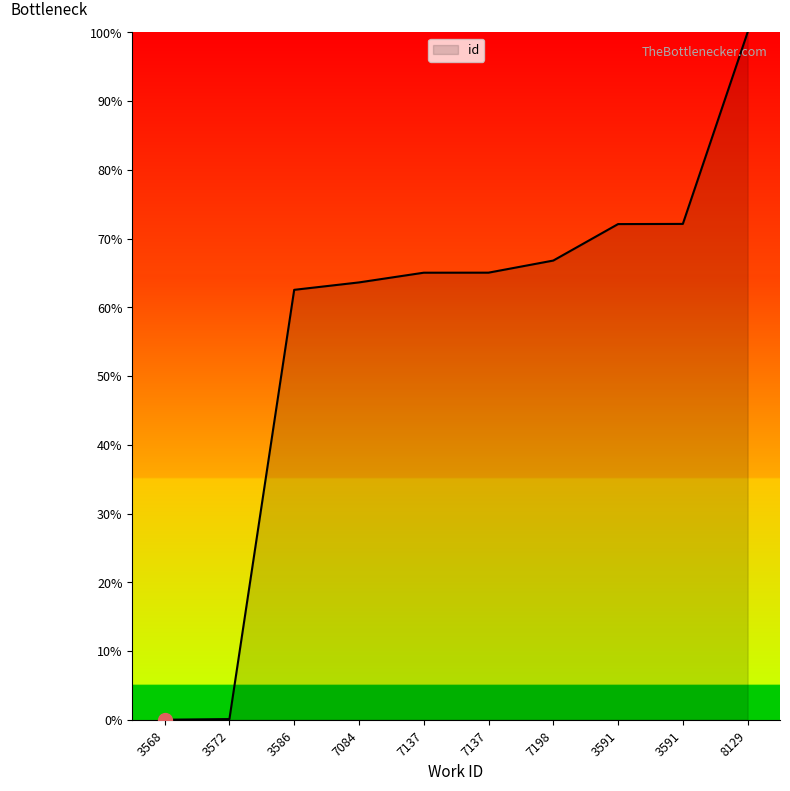

The value at 3572 is 0.1. True or false?

True